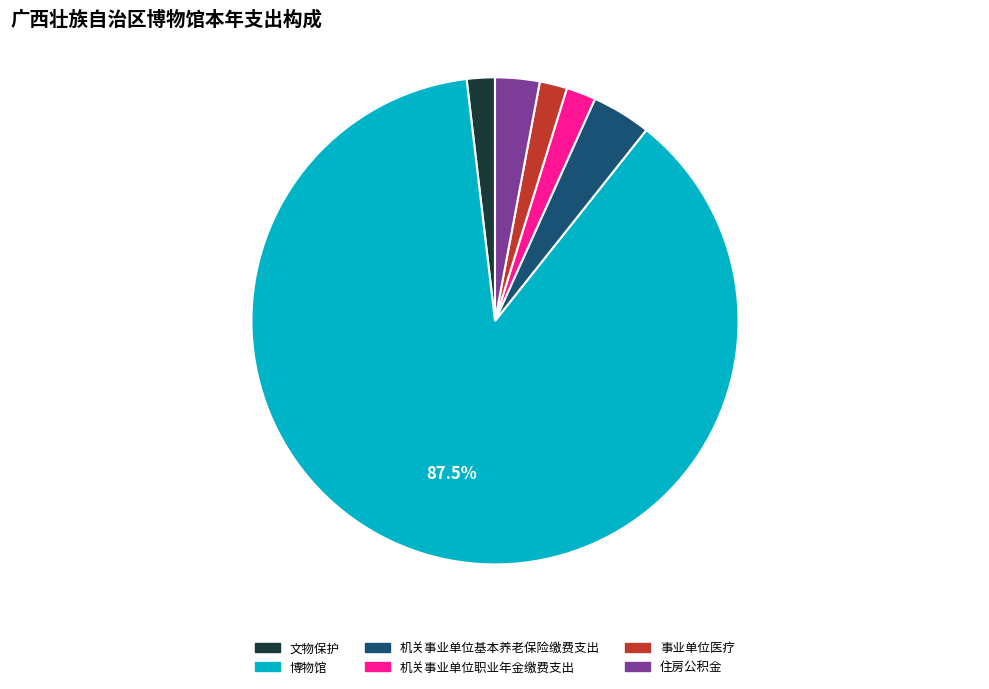

To the nearest percent, what is the combined percentage of 机关事业单位职业年金缴费支出 and 住房公积金?

5%